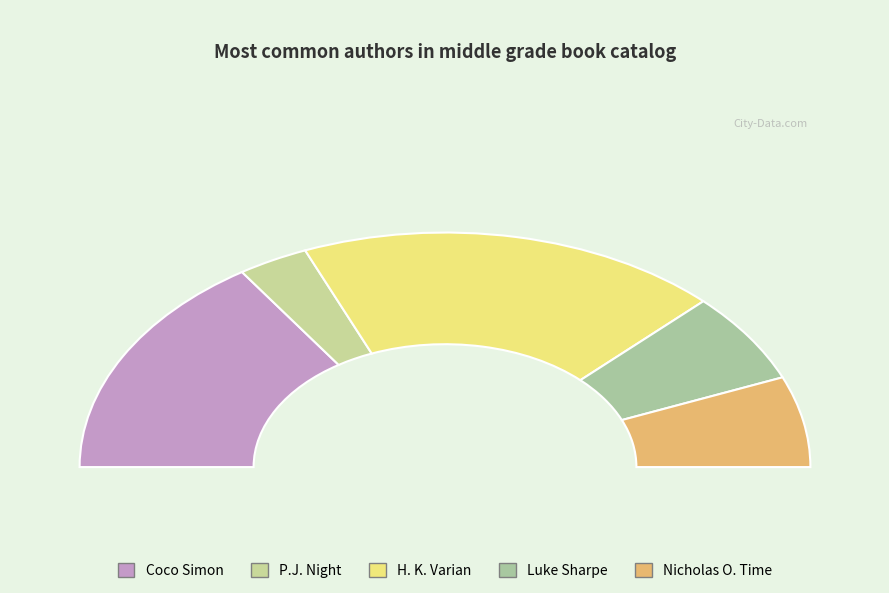

Do Luke Sharpe and H. K. Varian together represent more than half of the pie?

No